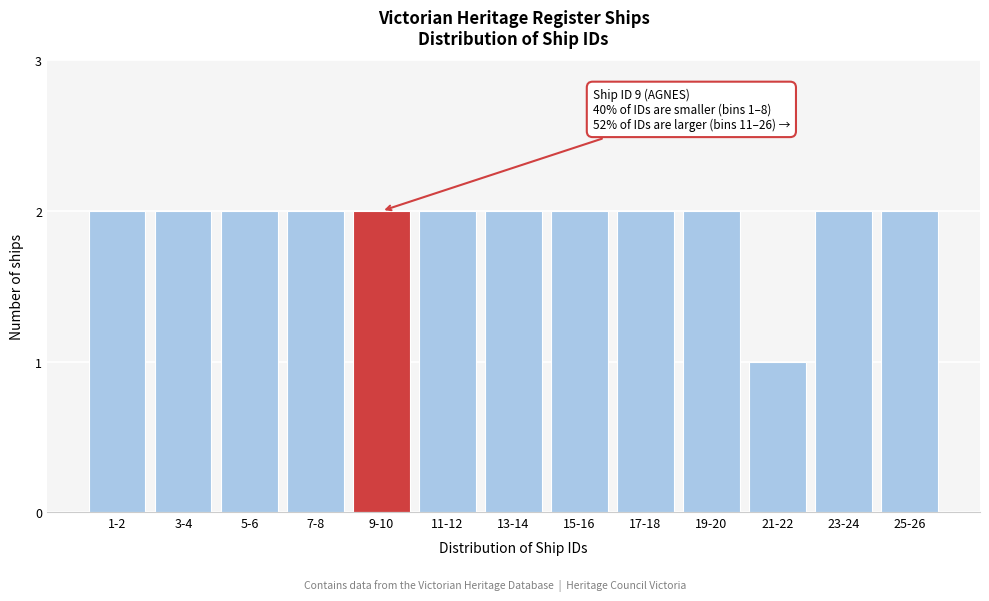

Reading left to right, list all the values displayed in this chart.

2	2	2	2	2	2	2	2	2	2	1	2	2